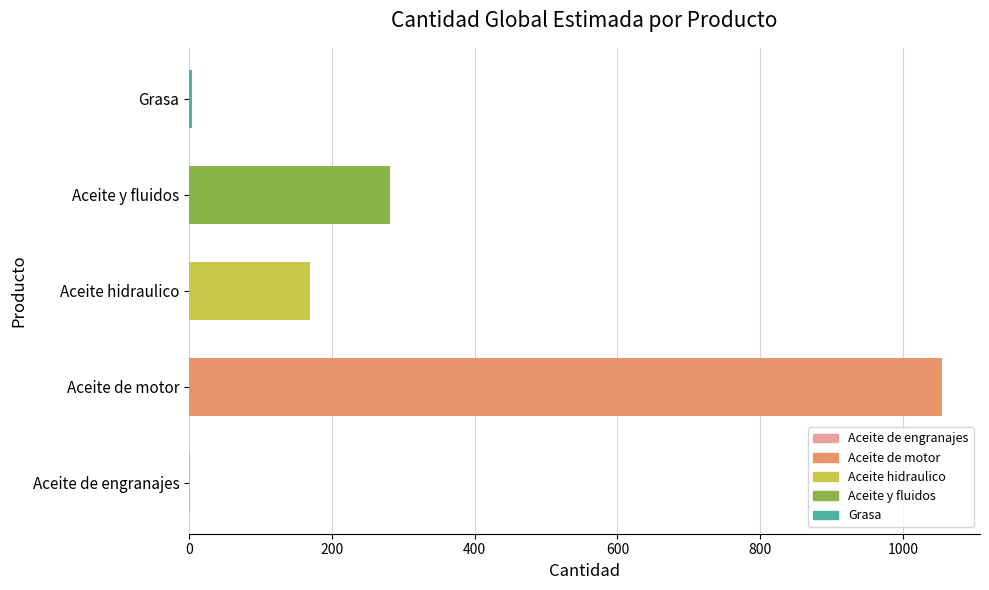

What is the sum of the values at Aceite de motor and Aceite y fluidos?

1336